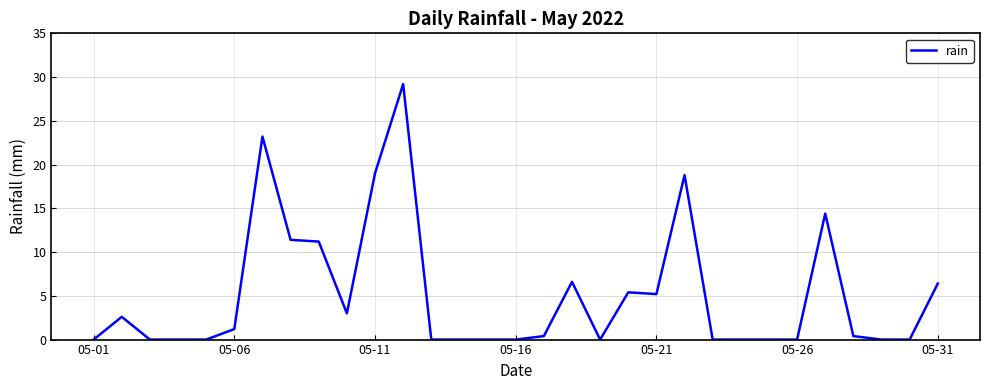

What is the greatest value displayed?

29.2